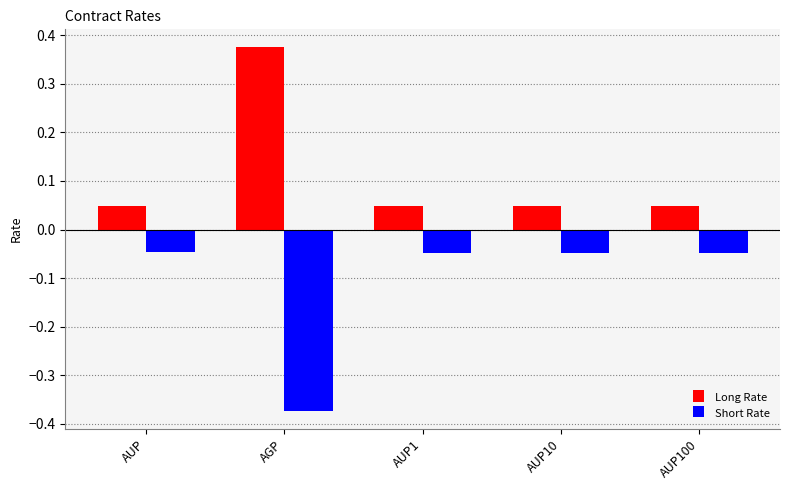

At AUP1, list the series in order from largest to smallest.

Long Rate, Short Rate